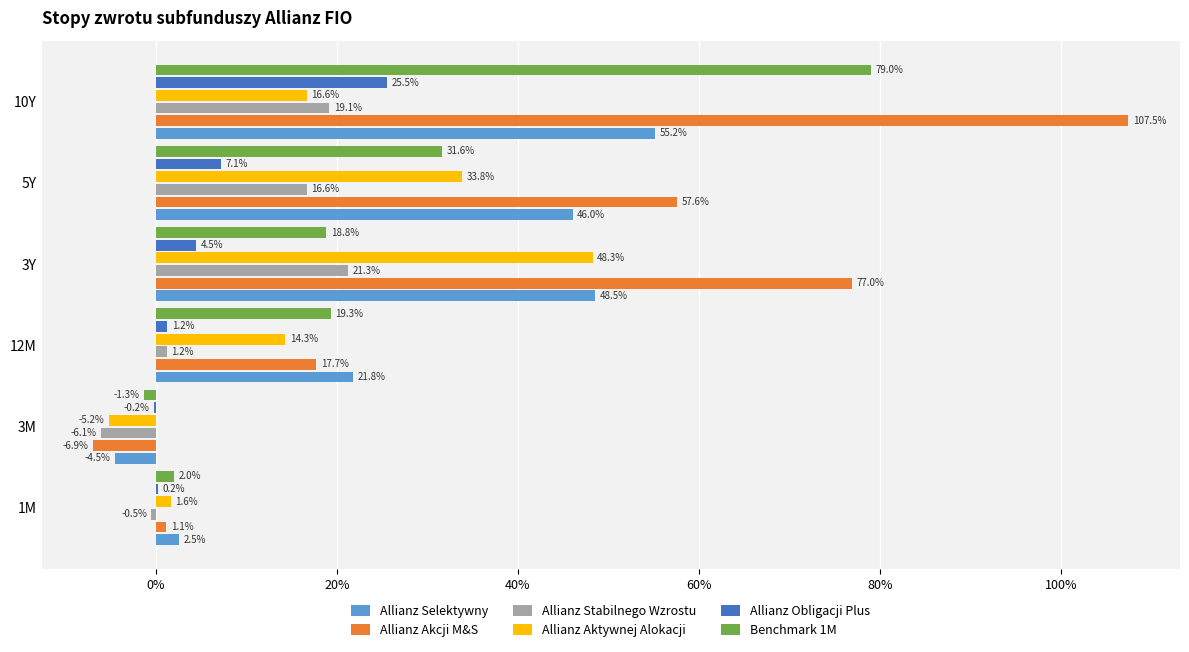

Reading right to left, what are all the values shown in this chart?

Allianz Selektywny: 0.6	0.5	0.5	0.2	-0.0	0.0
Allianz Akcji M&S: 1.1	0.6	0.8	0.2	-0.1	0.0
Allianz Stabilnego Wzrostu: 0.2	0.2	0.2	0.0	-0.1	-0.0
Allianz Aktywnej Alokacji: 0.2	0.3	0.5	0.1	-0.1	0.0
Allianz Obligacji Plus: 0.3	0.1	0.0	0.0	-0.0	0.0
Benchmark 1M: 0.8	0.3	0.2	0.2	-0.0	0.0